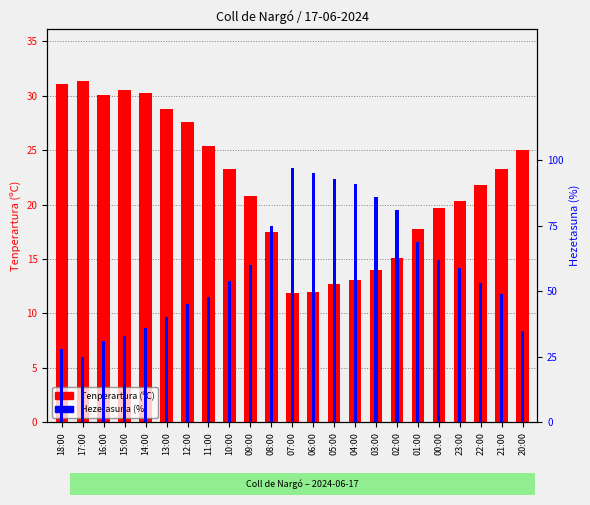

What is the spread (max minus min) of values at 22:00?

31.2